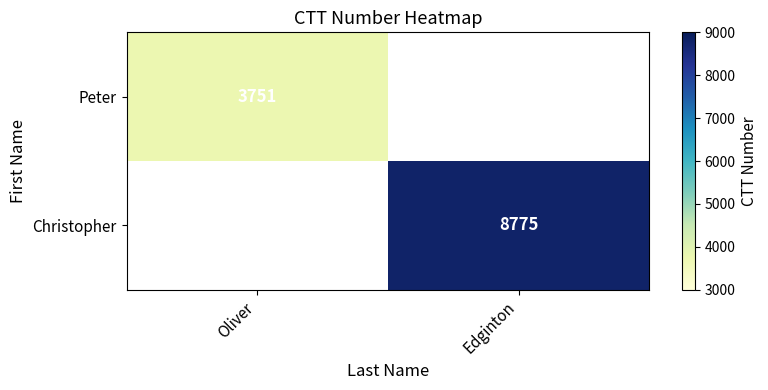

The Peter series shows 3751 at Oliver. True or false?

True